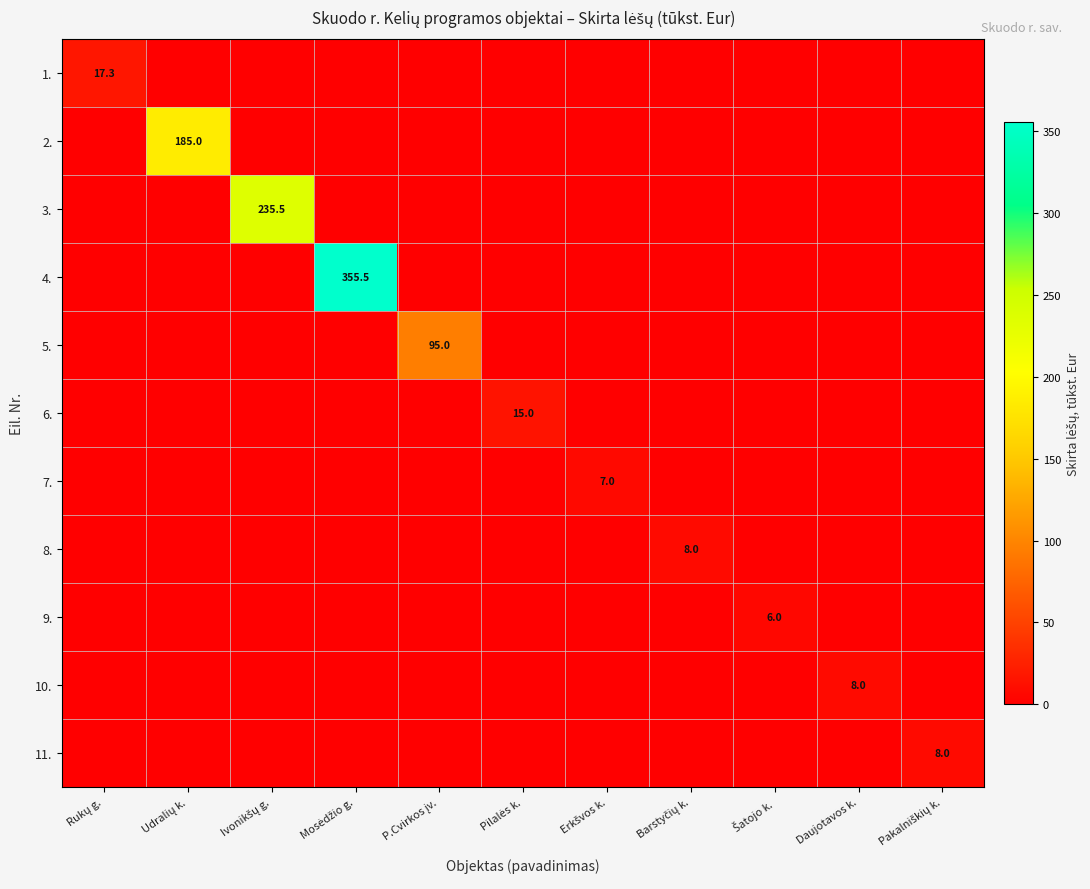

Is the value of 4. at Pilalės k. greater than the value of 8. at Mosėdžio g.?

No